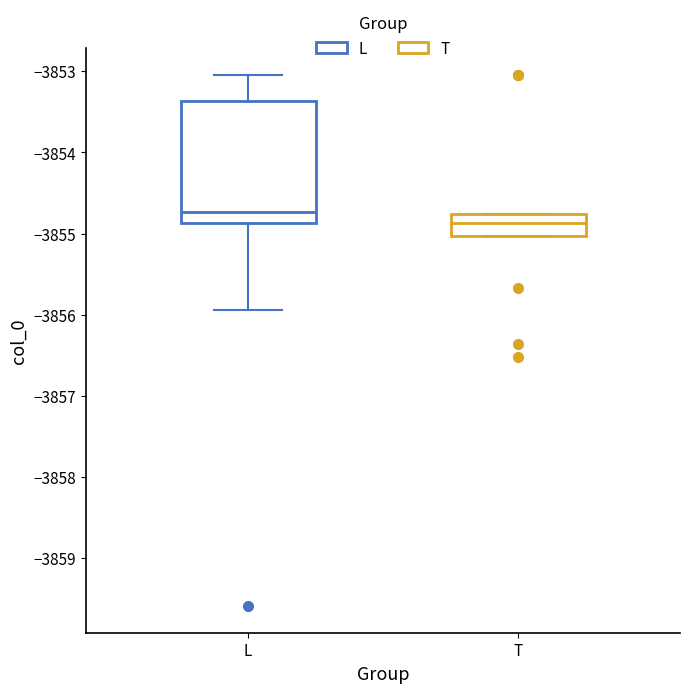

Where does the median line of the box for T sit on the y-axis? The values are not printed on the chart, so give them approximately, as read against the axis.

-3854.9